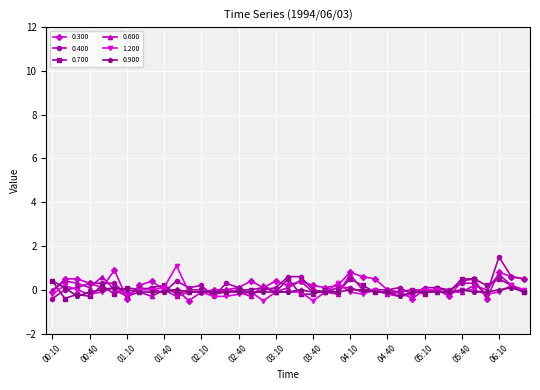

How many lines are shown in the chart?

6